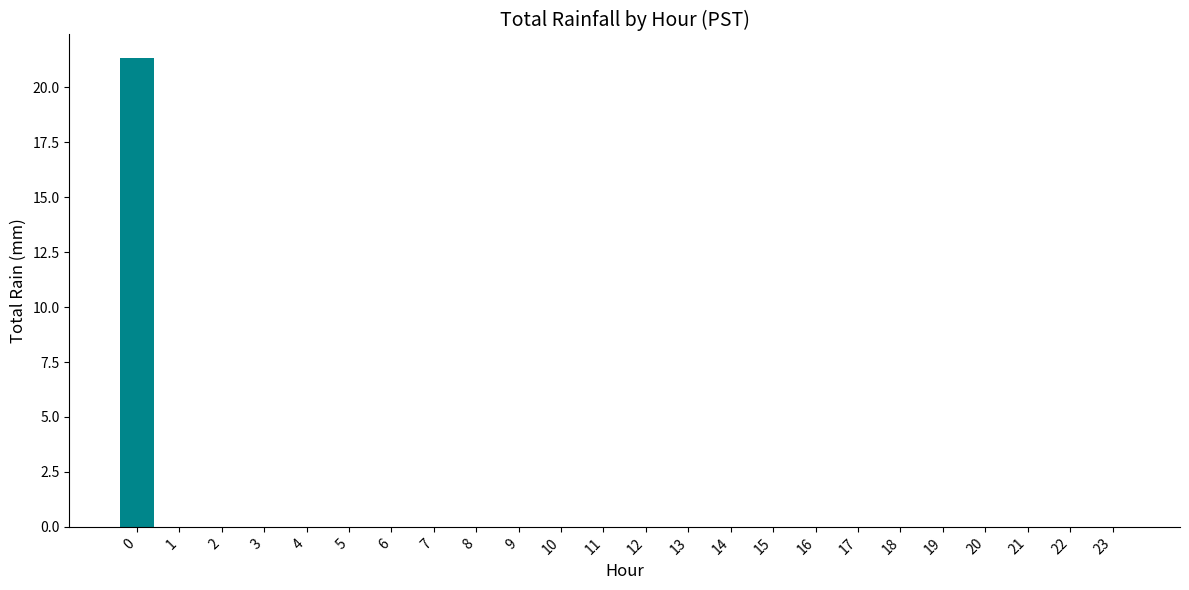

Are the bars horizontal?

No